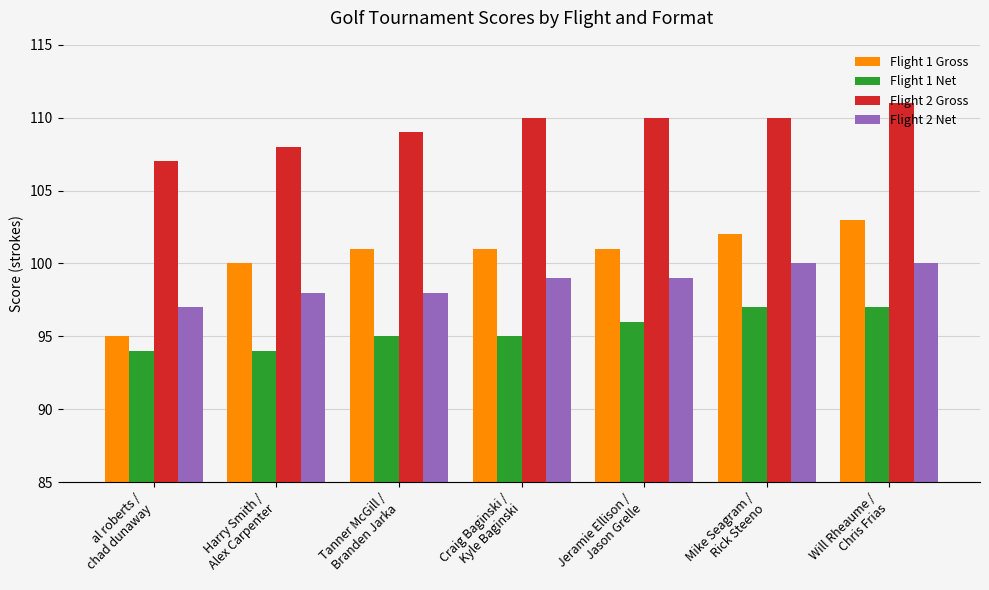

What is the maximum value shown in the chart?

111